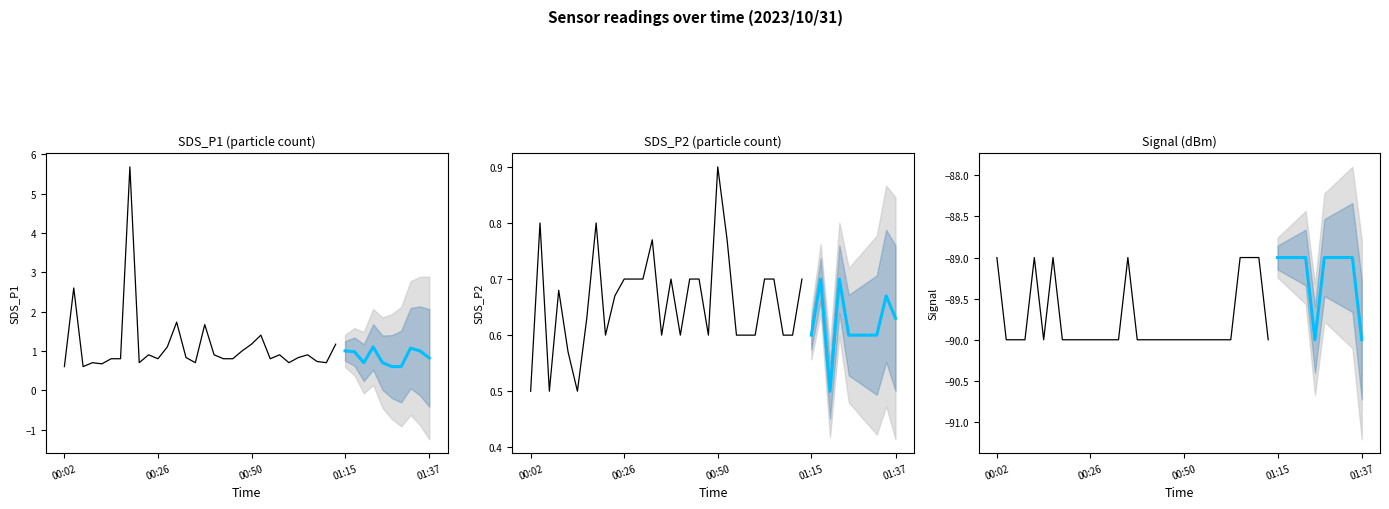

Where is the first local minimum for Signal?

2023/10/31 00:14